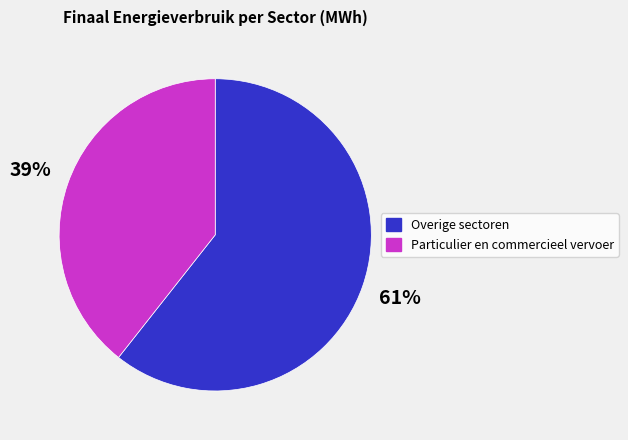

How many segments does this pie chart have?

2